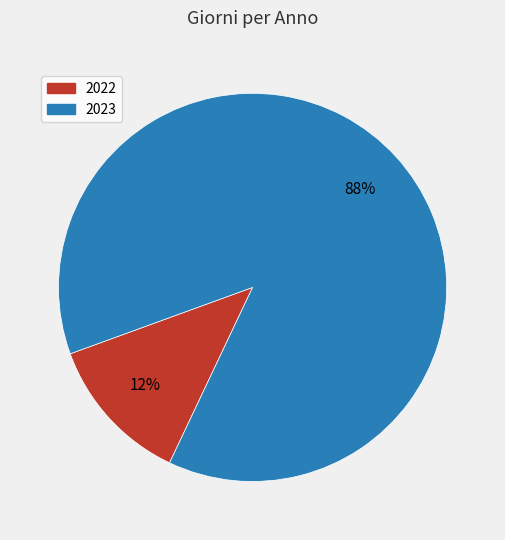

Rank the categories by value from highest to lowest.

2023, 2022